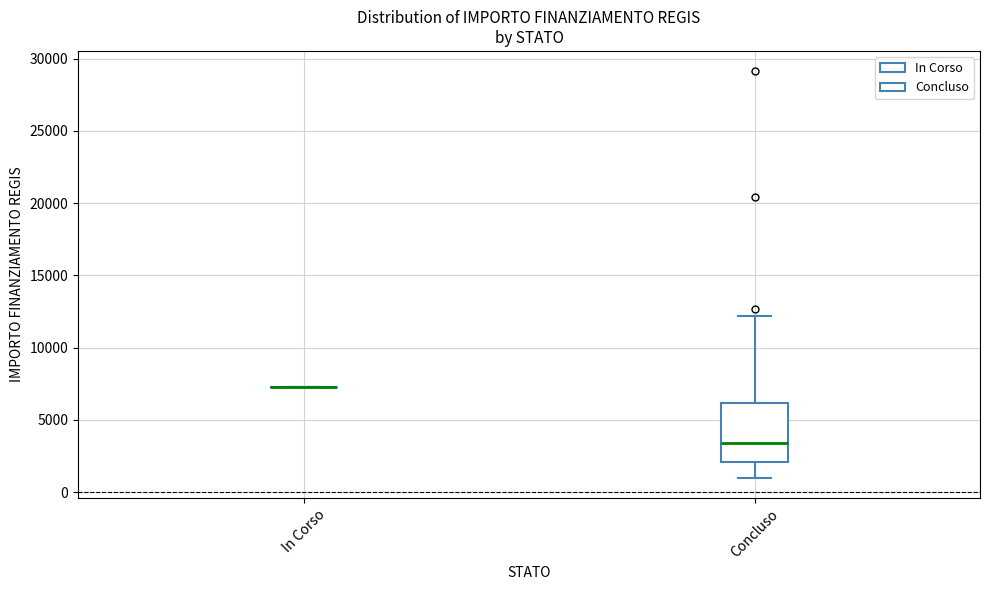

Reading left to right, read every box against the y-axis: the position of its median line, the range the box covers, and the ends of its whiskers. The values are not printed on the chart, so give them approximately, as read against the axis.

In Corso: box collapsed to a line at 7500, whiskers 7500 to 7500
Concluso: median 3500, box 2000 to 6000, whiskers 1000 to 12000